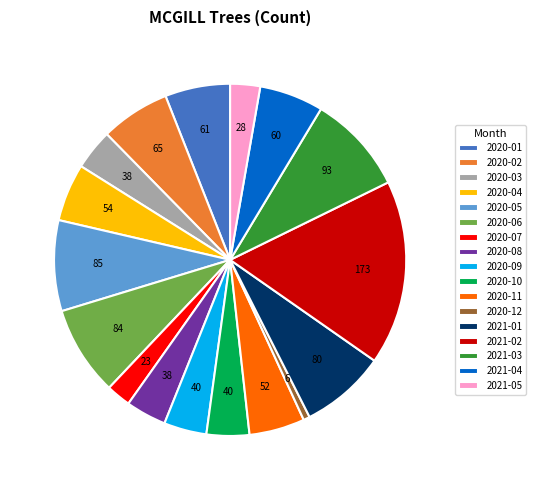

Is the sum of 2020-10 and 2020-12 greater than half?

No